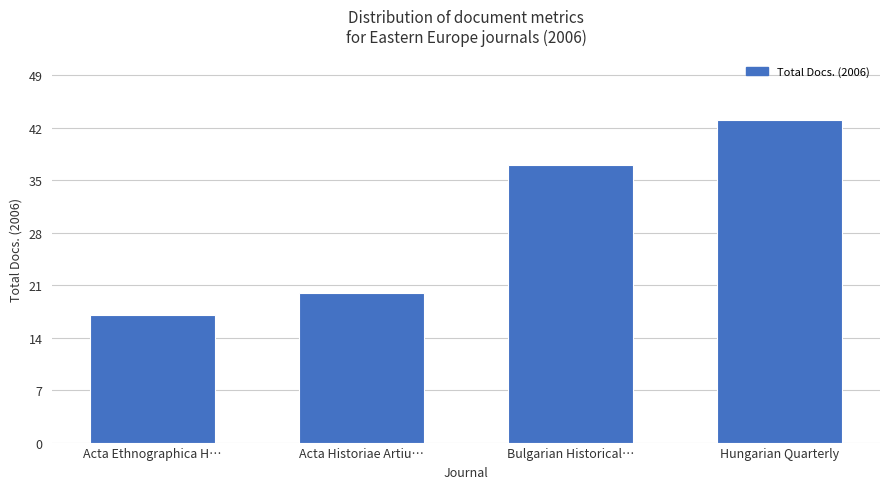

How many distinct data groups are displayed?

1